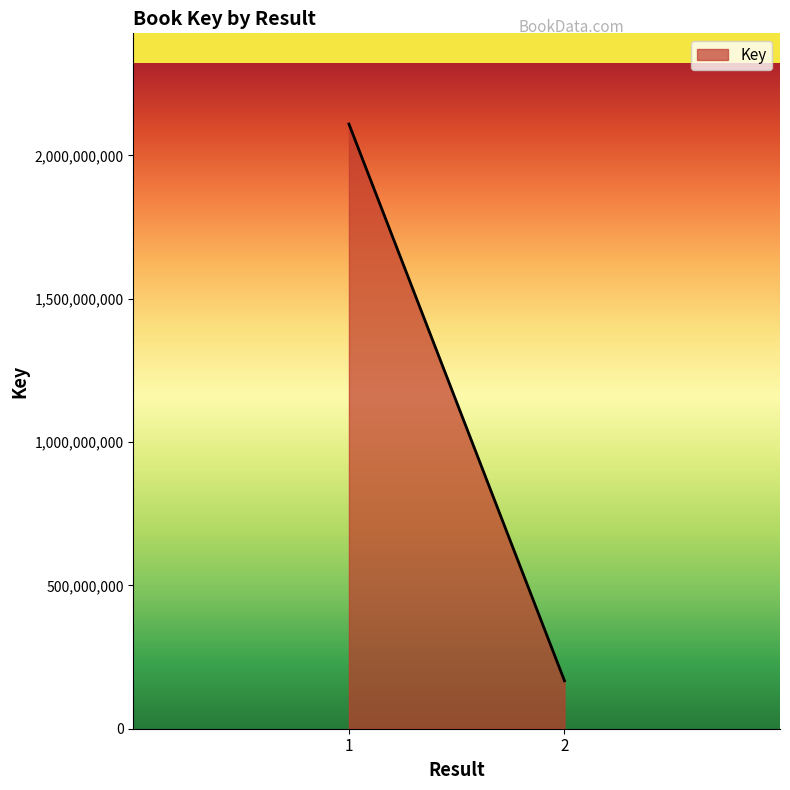

Does the chart have visible grid lines?

No